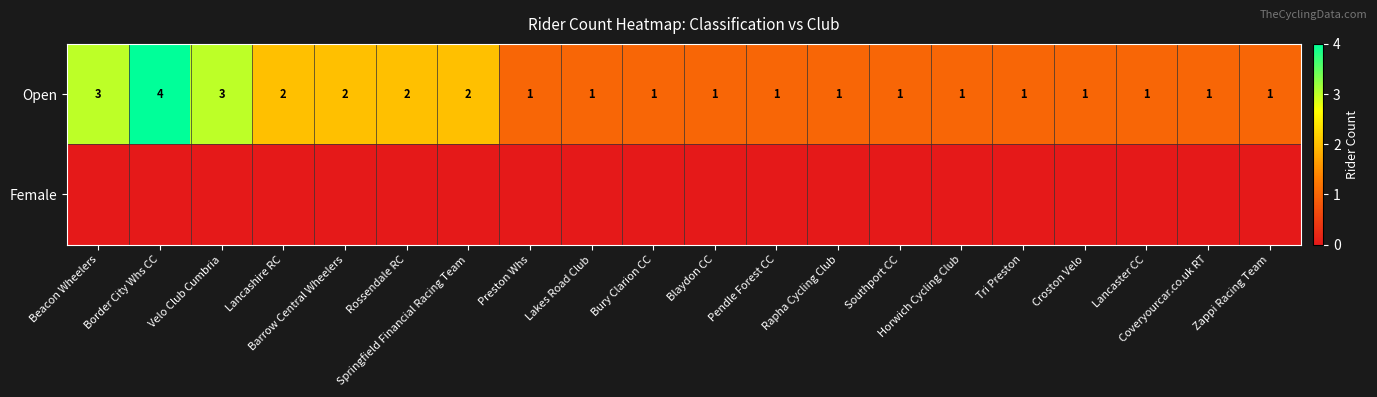

How many Open values are between 1 and 2?

17